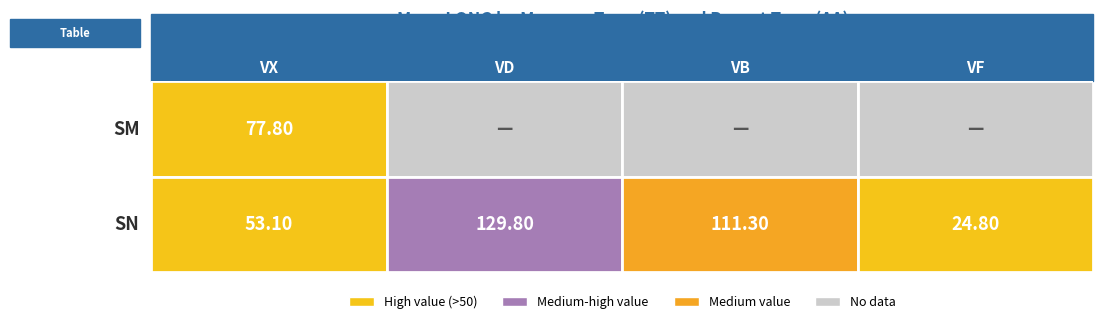

Reading left to right, list all the values displayed in this chart.

SM: 77.8	0.0	0.0	0.0
SN: 53.1	129.8	111.3	24.8